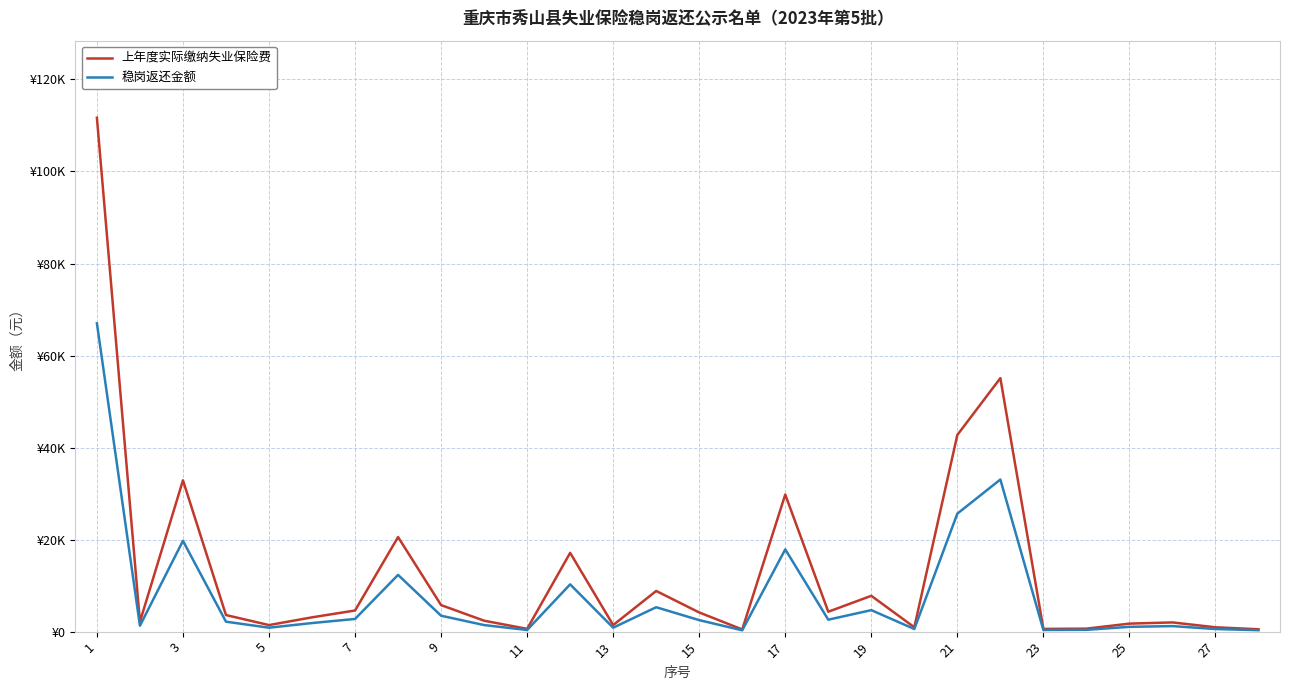

What are all the series names shown in the legend?

上年度实际缴纳失业保险费, 稳岗返还金额